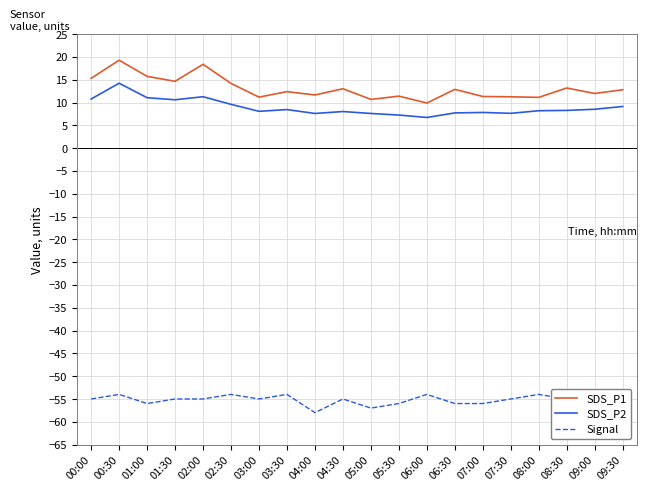

What is the sum of the SDS_P1 values at 07:30 and 03:00?

22.4